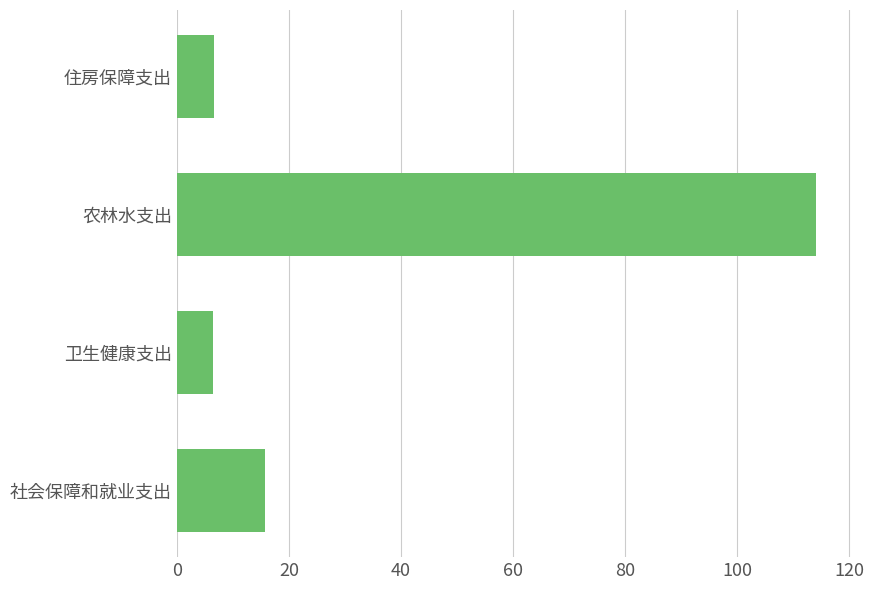

What is the sum of the values at 社会保障和就业支出 and 农林水支出?

129.8